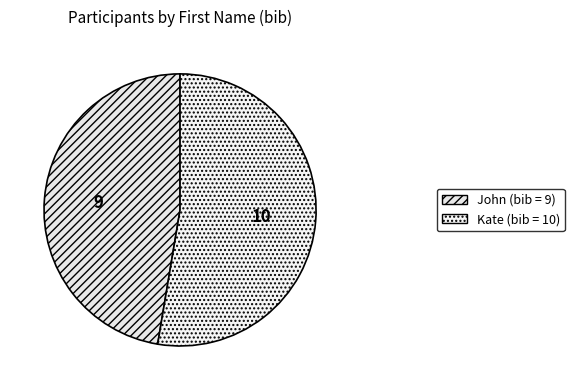

The John slice represents 47% of the pie. True or false?

True